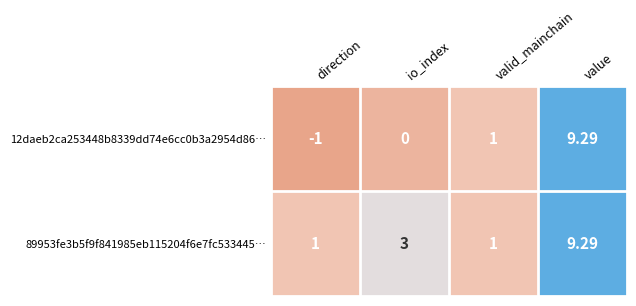

At which category does the chart reach its peak across all series?

value